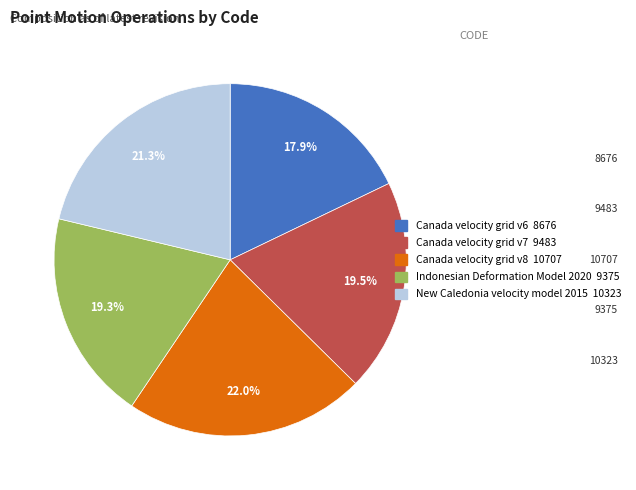

What is the total percentage of Indonesian Deformation Model 2020 and Canada velocity grid v6?

37.2%